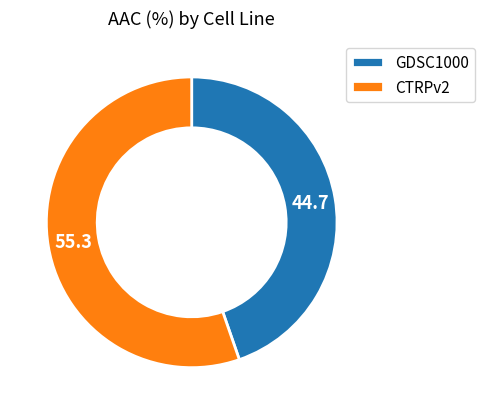

Count the number of slices in the pie.

2